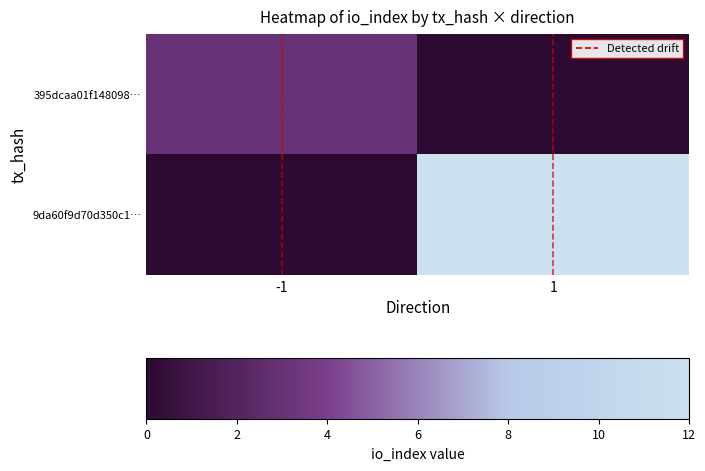

Reading right to left, extract all data points from this chart.

395dcaa01f148098…: 1=0	-1=3
9da60f9d70d350c1…: 1=12	-1=0